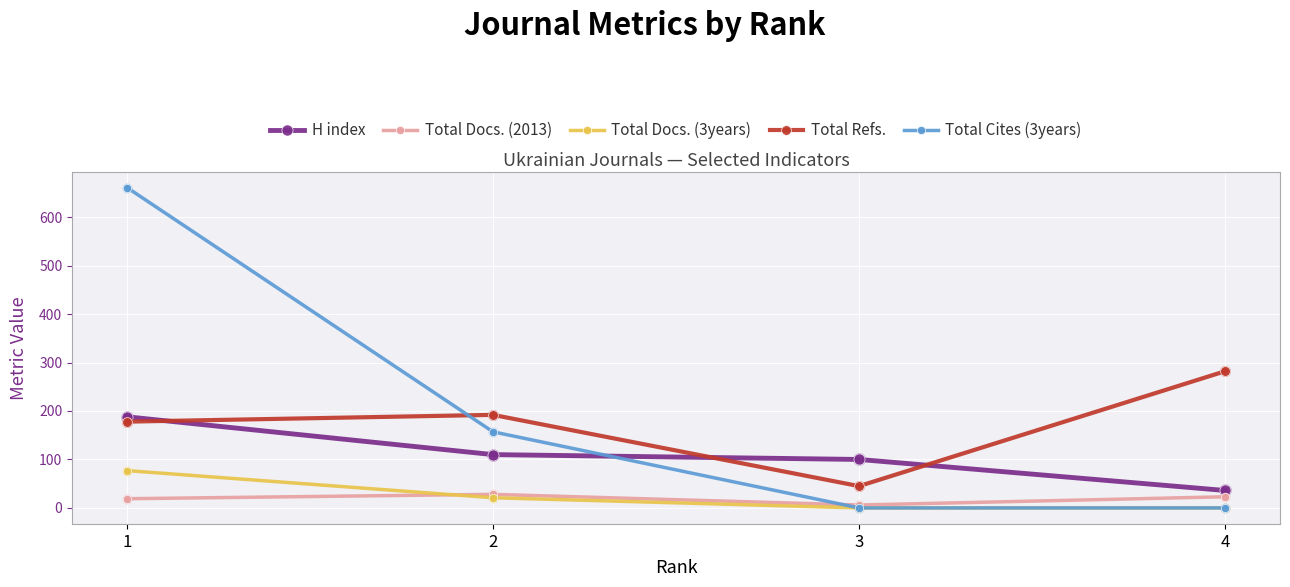

Which series has the largest range (max minus min)?

Total Cites (3years)